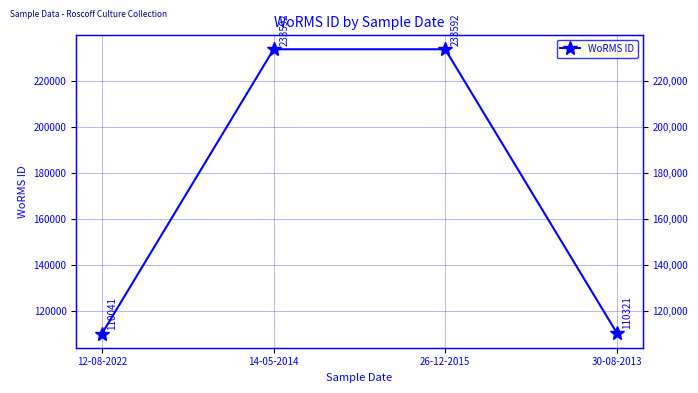

The value at 26-12-2015 is 233592. True or false?

True